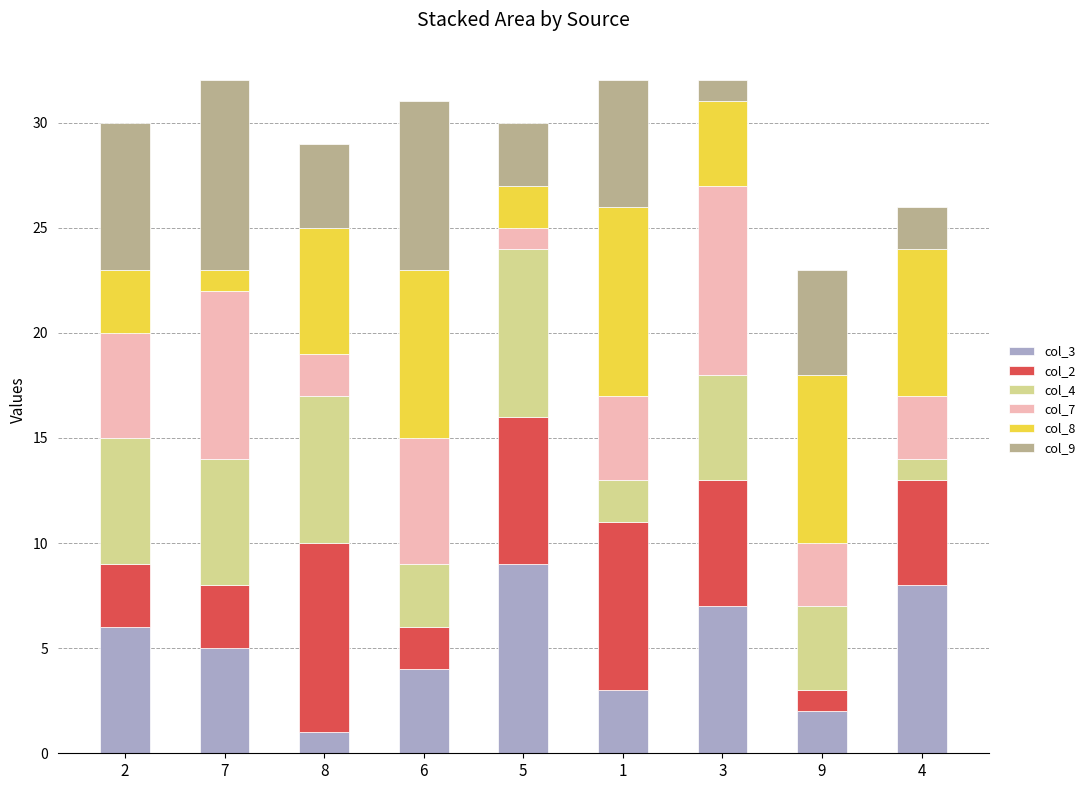

The value of col_3 at 6 is 4. True or false?

True